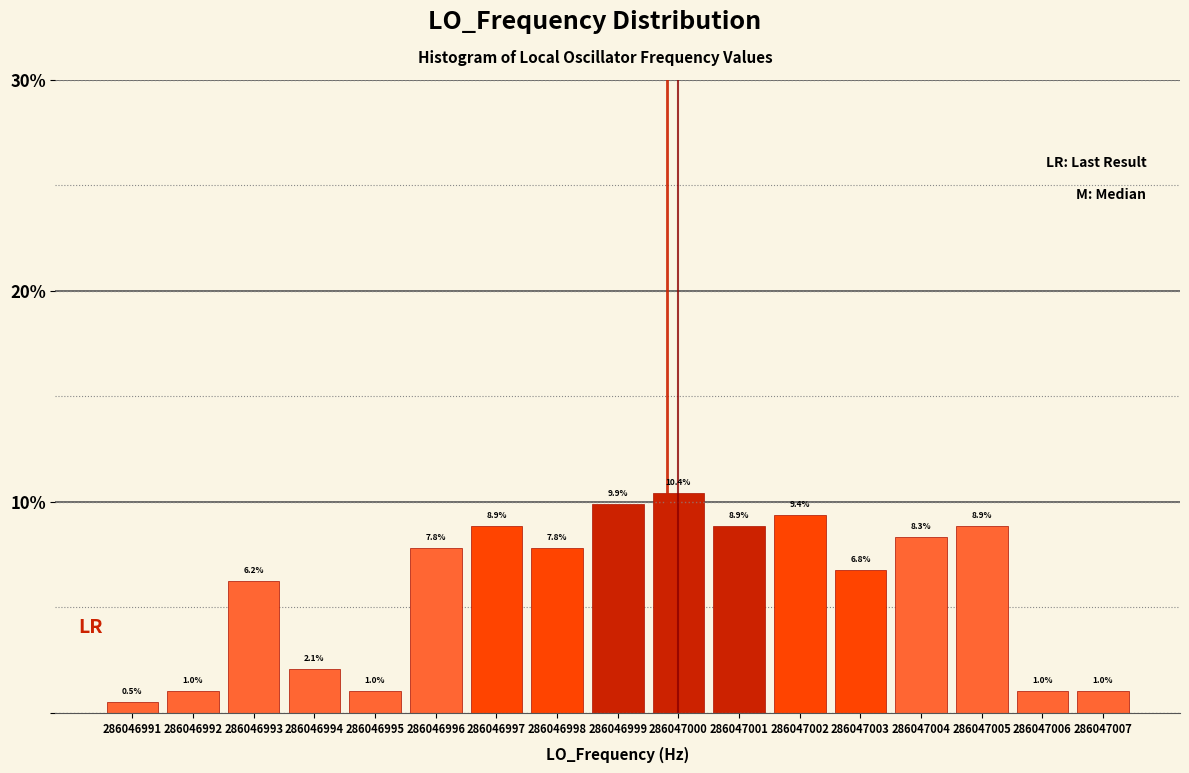

Which label corresponds to the smallest value in the chart?

286046991